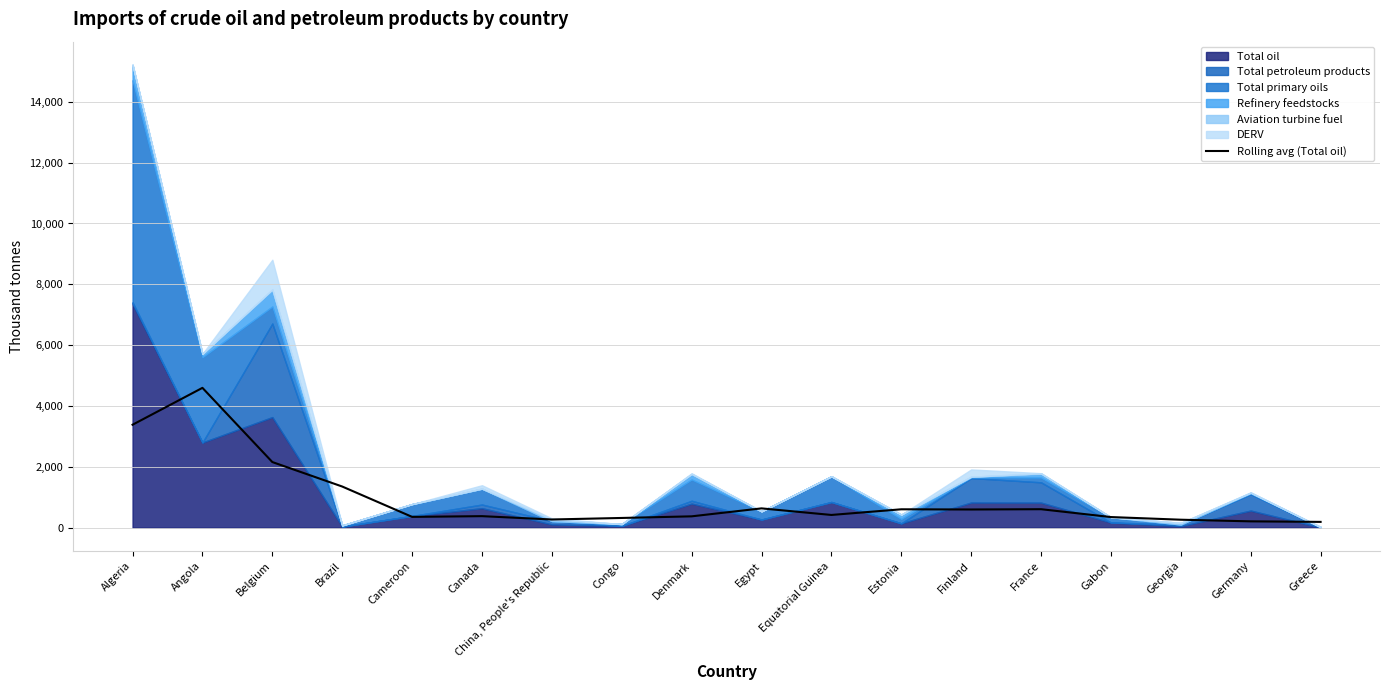

At which label does the data first exceed 419?

Algeria